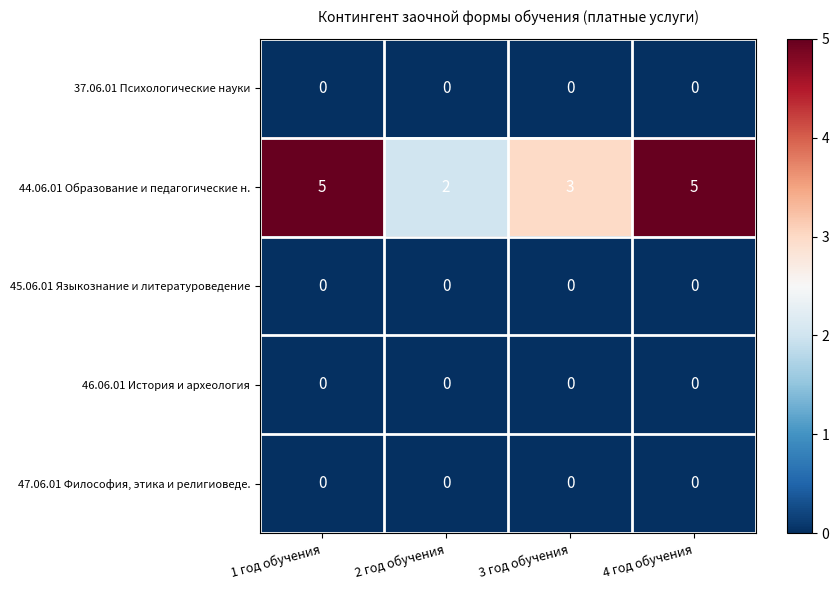

The value of 37.06.01 Психологические науки at 3 год обучения is 0. True or false?

True